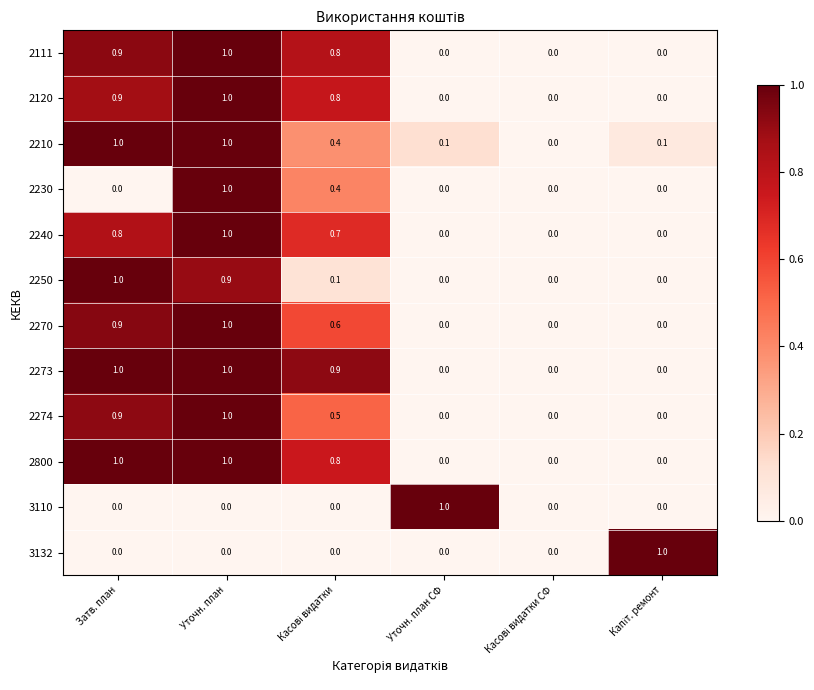

What is the average value of the 2111 series?

0.5